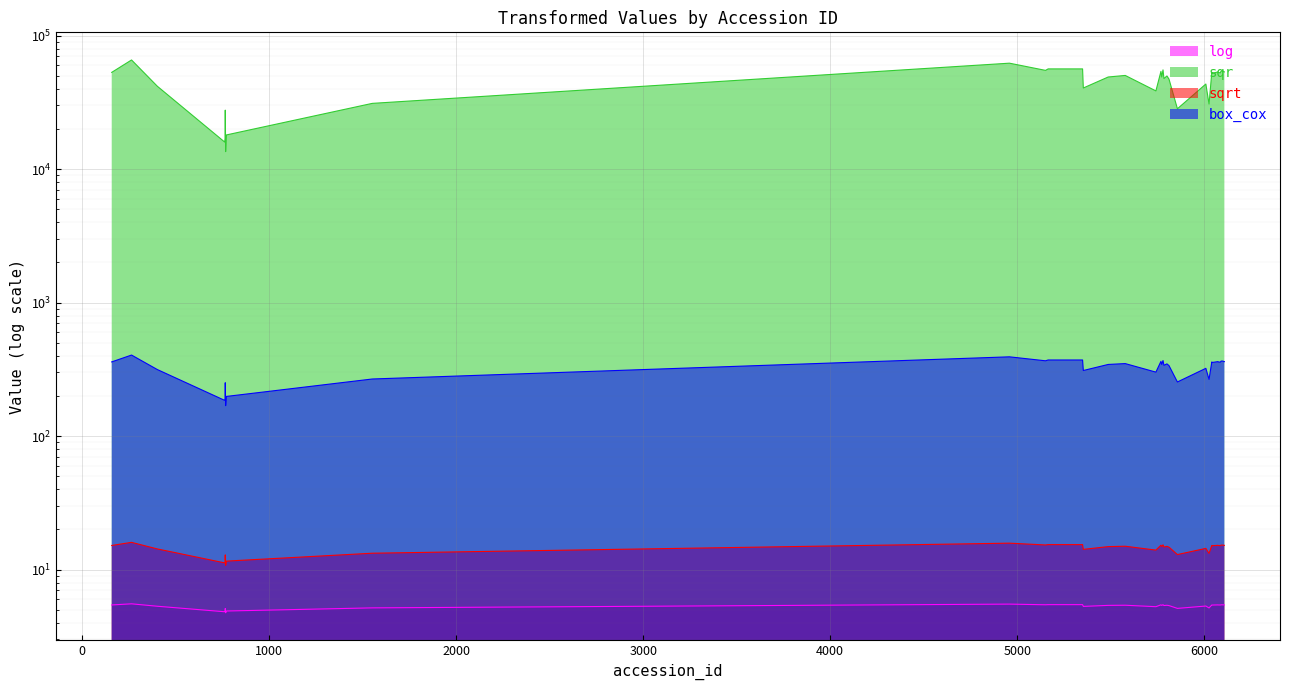

True or false: log has more than 2 interior local peaks.

True